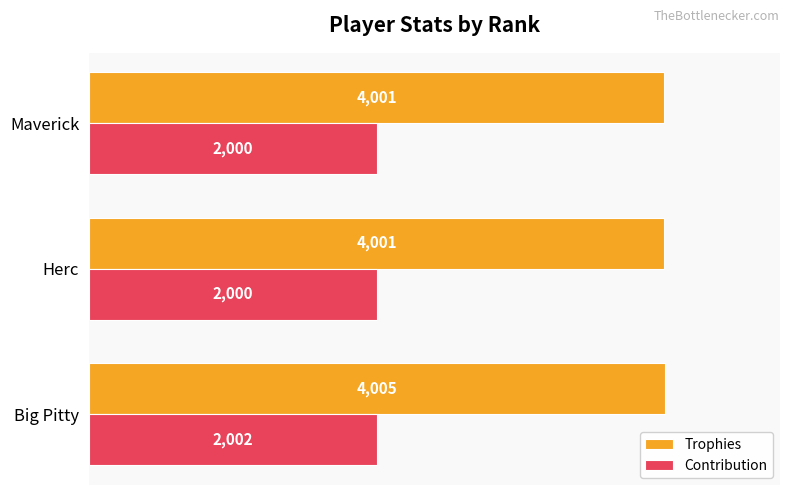

Which series has the widest spread of values?

Trophies